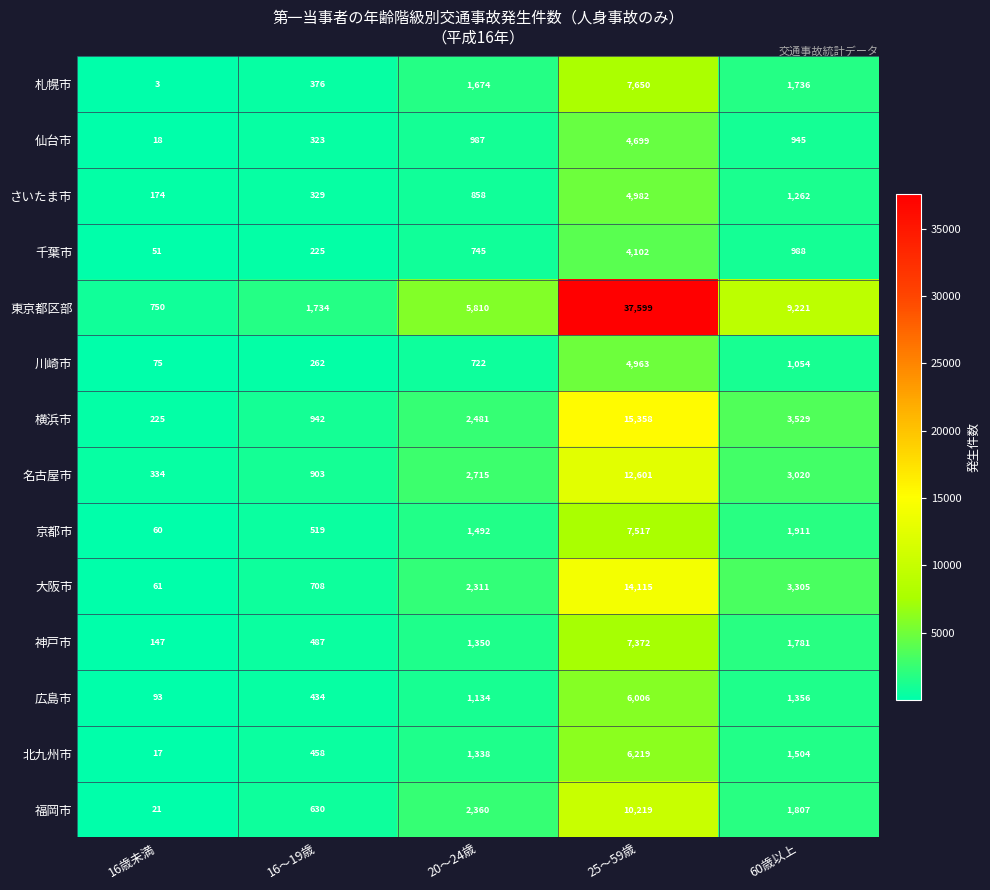

What is the difference between the さいたま市 values at 25～59歳 and 16歳未満?

4808